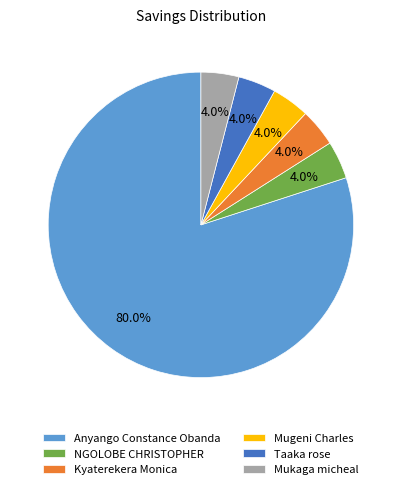

What is the ratio of the value at NGOLOBE CHRISTOPHER to the value at Mugeni Charles?

1.0